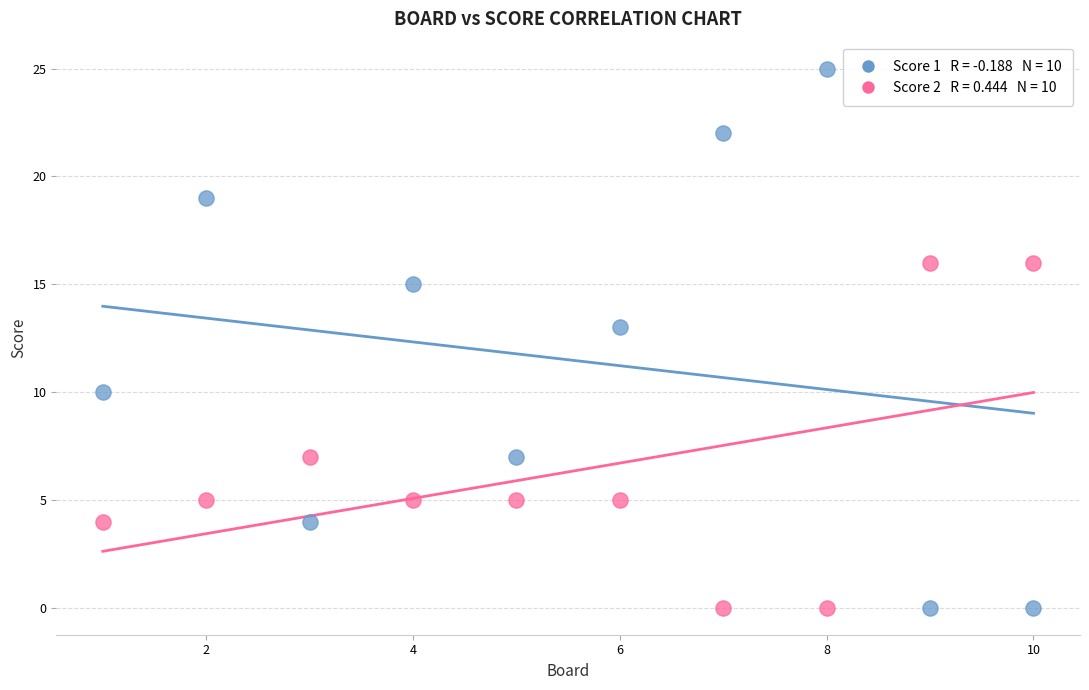

Across all data points, what is the range of X values (max minus min)?

9